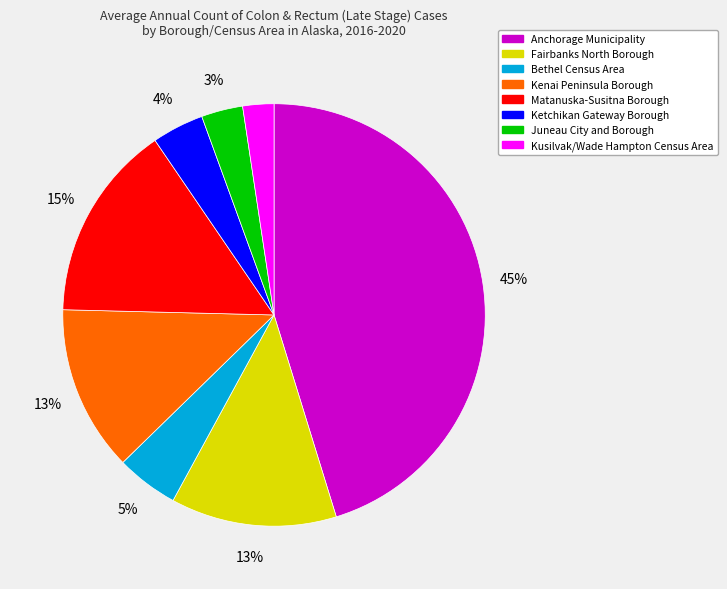

Which category has the smallest portion of the pie?

Kusilvak/Wade Hampton Census Area